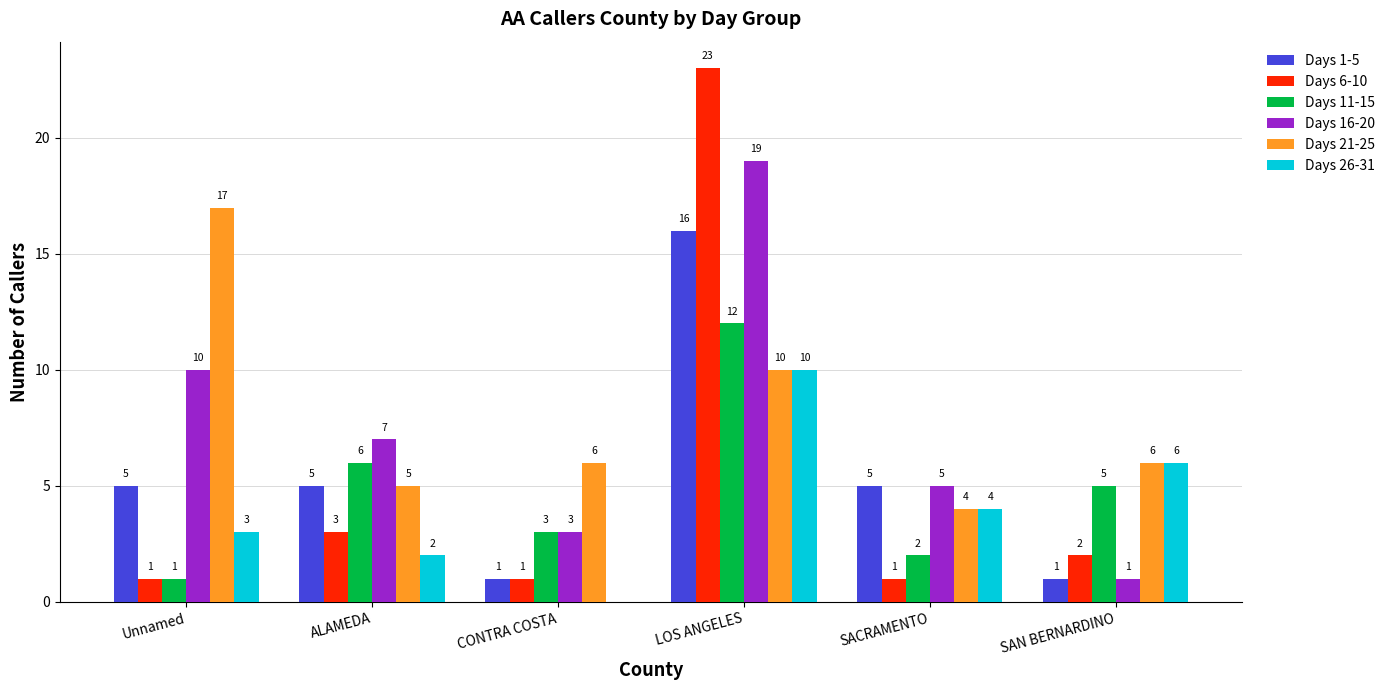

How many distinct data groups are displayed?

6